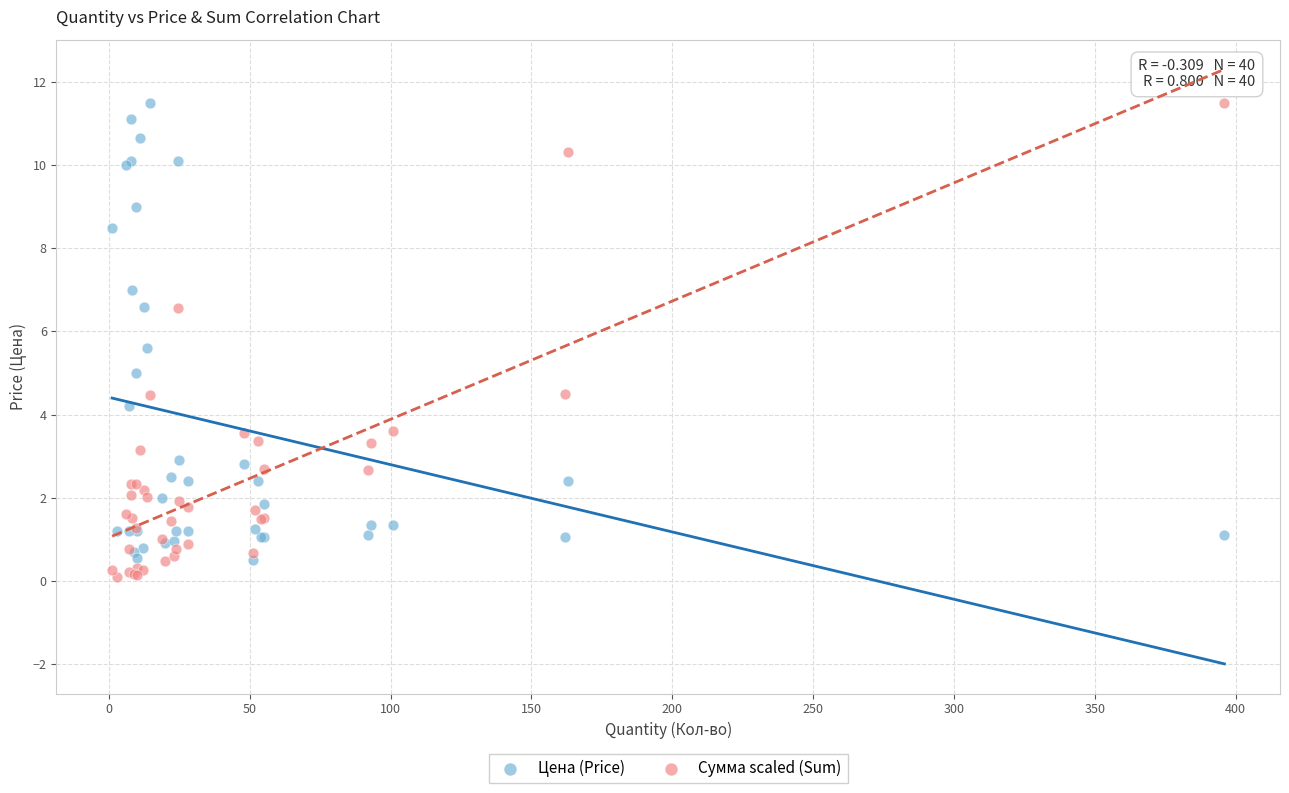

What is the X range (max minus min) for the scatter plot?

394.8